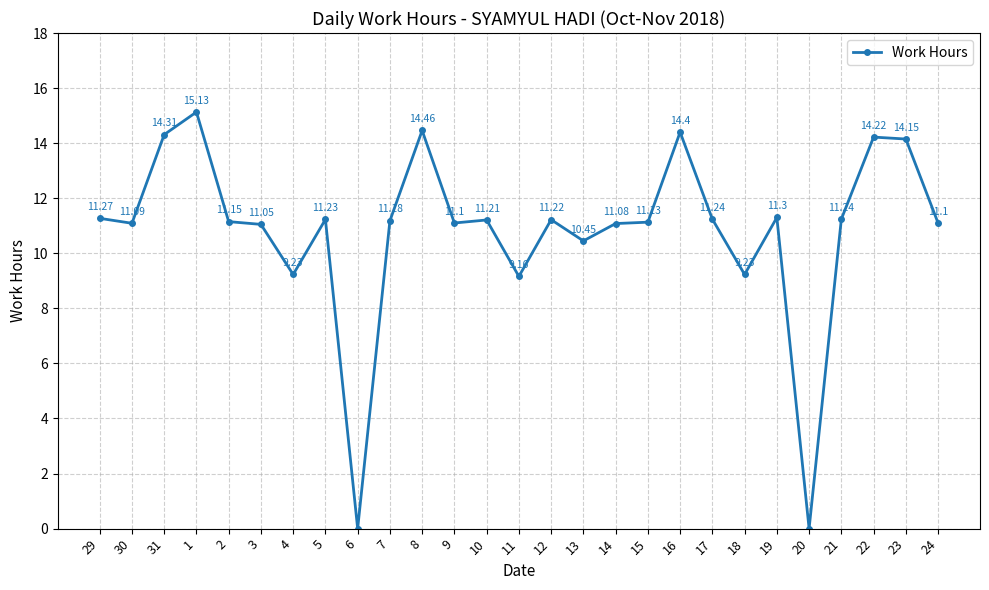

Is this an area chart (filled region under the line)?

No